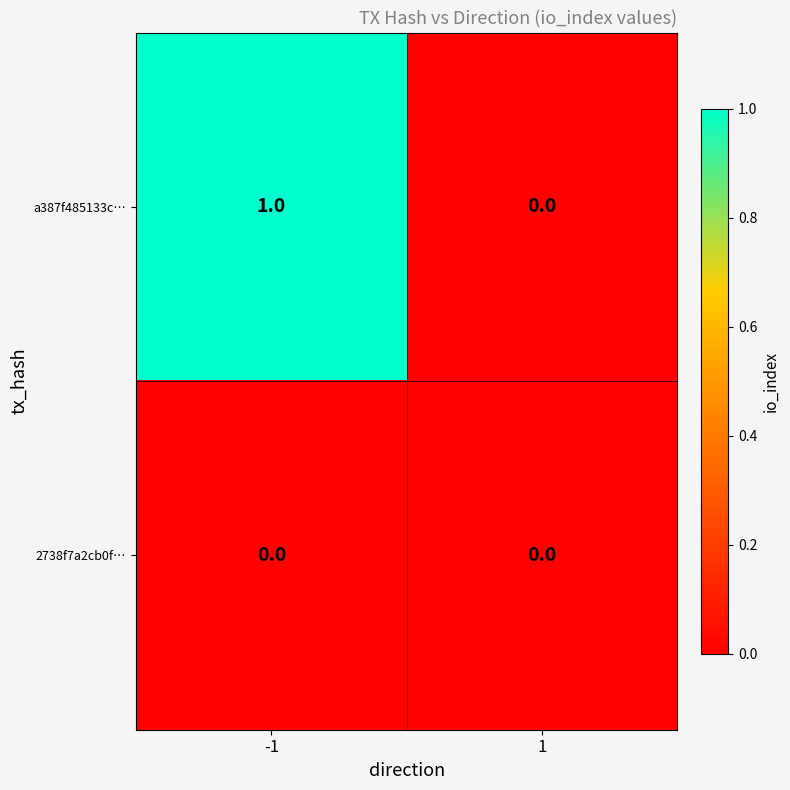

Reading left to right, transcribe all the data shown in this chart.

a387f485133c…: -1=1	1=0
2738f7a2cb0f…: -1=0	1=0